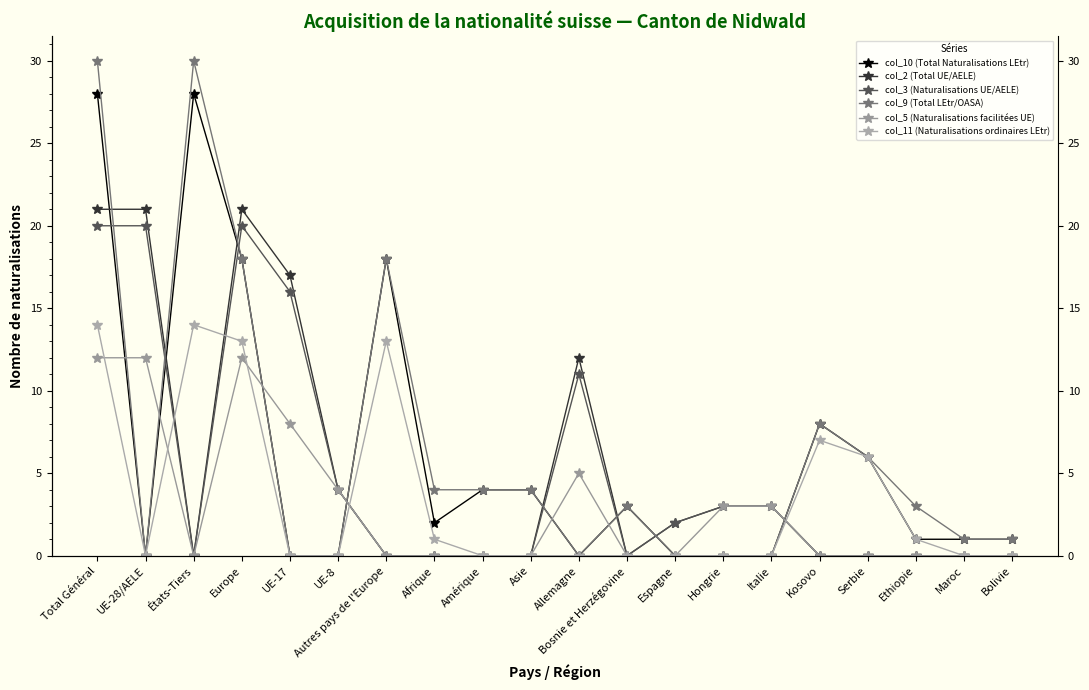

Is the value of col_3 (Naturalisations UE/AELE) at Europe greater than the value of col_10 (Total Naturalisations LEtr) at Espagne?

Yes